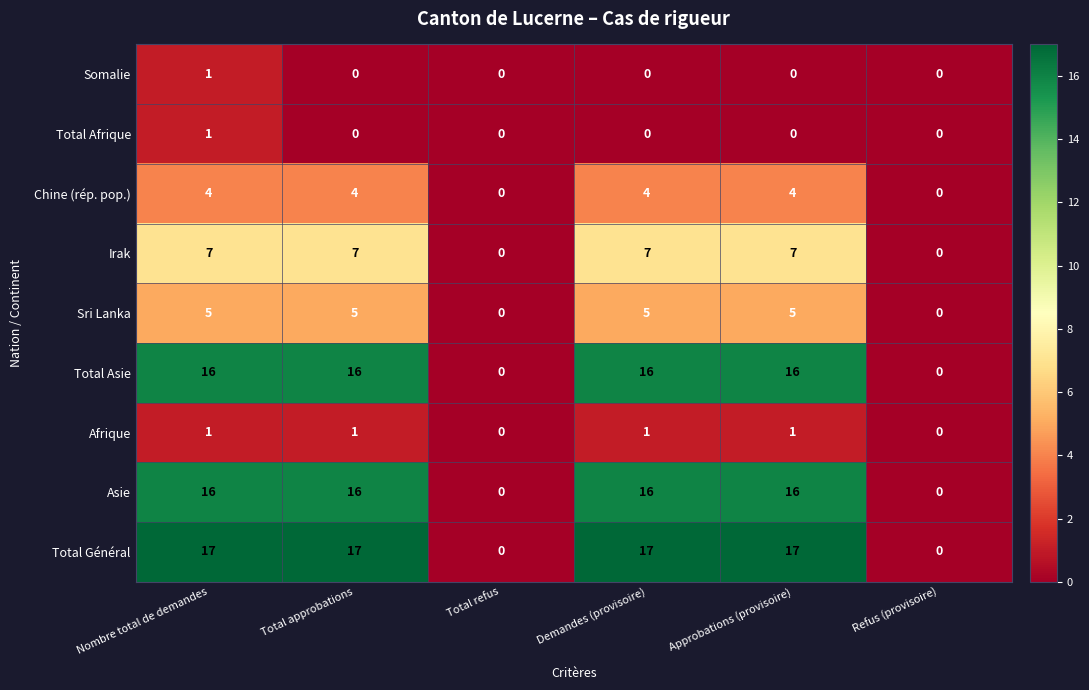

At which category is the sum across all series the highest?

Nombre total de demandes